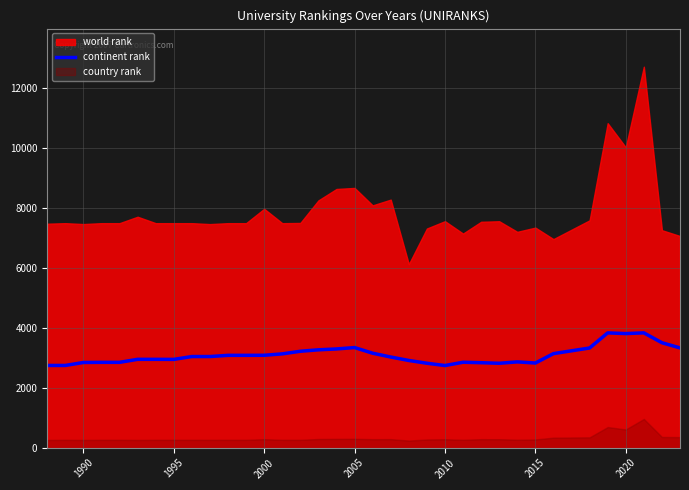

What is the minimum value for continent rank?

2738